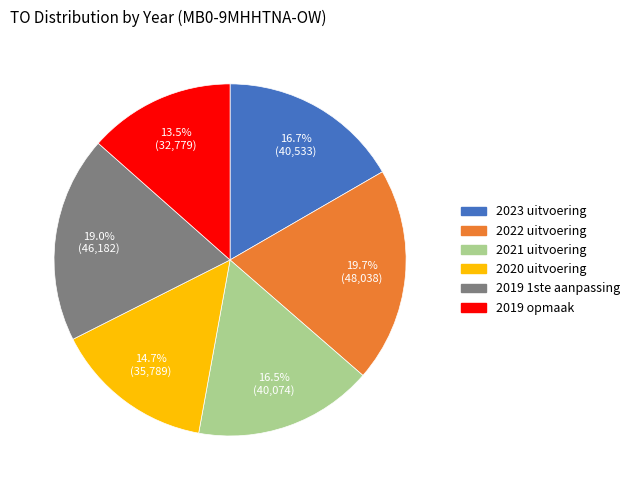

What percentage do 2023 uitvoering and 2020 uitvoering together represent?

31.4%